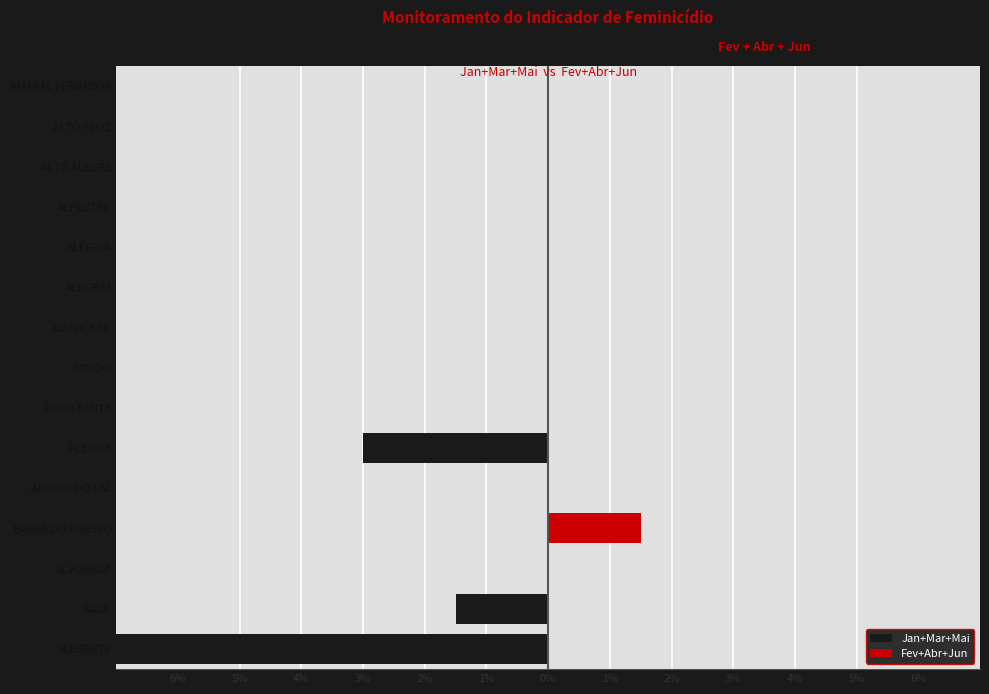

What is the lowest value of the Jan+Mar+Mai series?

-9.0